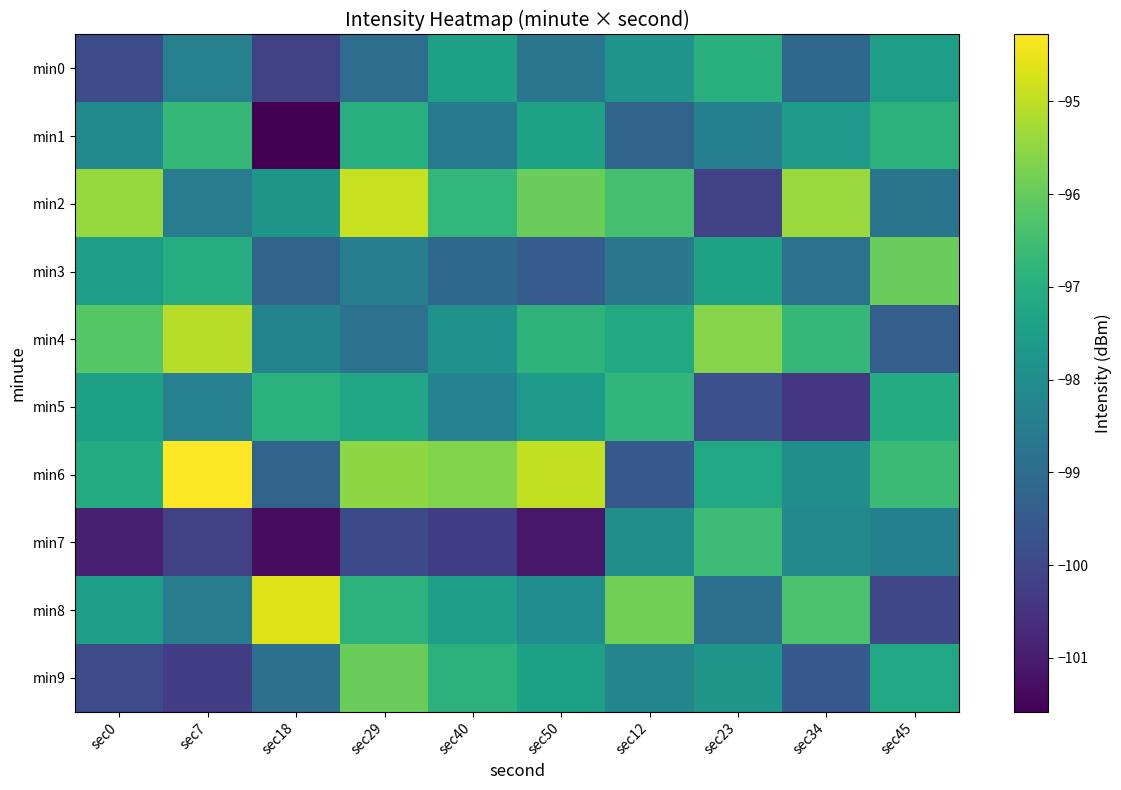

Which series has the largest total across all categories?

min6